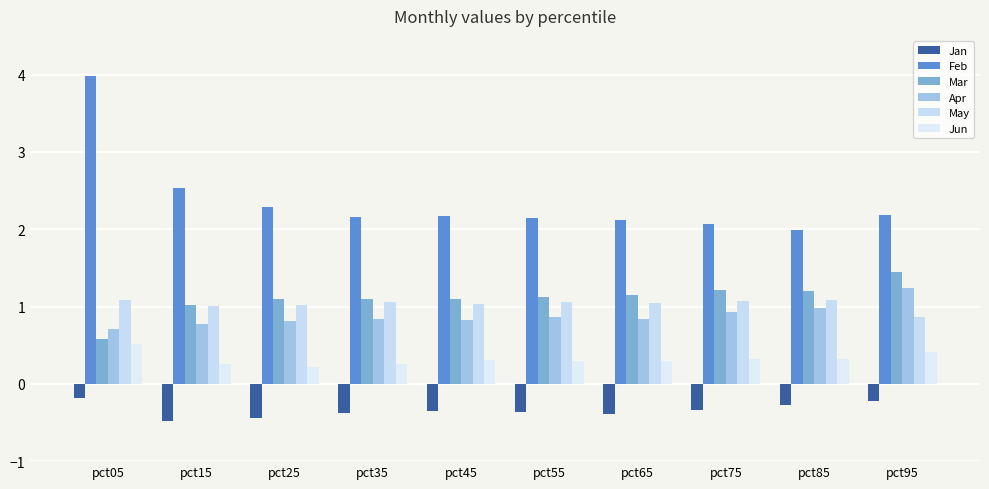

Reading left to right, transcribe all the data shown in this chart.

Jan: pct05=-0.2	pct15=-0.5	pct25=-0.4	pct35=-0.4	pct45=-0.4	pct55=-0.4	pct65=-0.4	pct75=-0.3	pct85=-0.3	pct95=-0.2
Feb: pct05=4.0	pct15=2.5	pct25=2.3	pct35=2.2	pct45=2.2	pct55=2.1	pct65=2.1	pct75=2.1	pct85=2.0	pct95=2.2
Mar: pct05=0.6	pct15=1.0	pct25=1.1	pct35=1.1	pct45=1.1	pct55=1.1	pct65=1.1	pct75=1.2	pct85=1.2	pct95=1.4
Apr: pct05=0.7	pct15=0.8	pct25=0.8	pct35=0.8	pct45=0.8	pct55=0.9	pct65=0.8	pct75=0.9	pct85=1.0	pct95=1.2
May: pct05=1.1	pct15=1.0	pct25=1.0	pct35=1.1	pct45=1.0	pct55=1.1	pct65=1.0	pct75=1.1	pct85=1.1	pct95=0.9
Jun: pct05=0.5	pct15=0.3	pct25=0.2	pct35=0.3	pct45=0.3	pct55=0.3	pct65=0.3	pct75=0.3	pct85=0.3	pct95=0.4